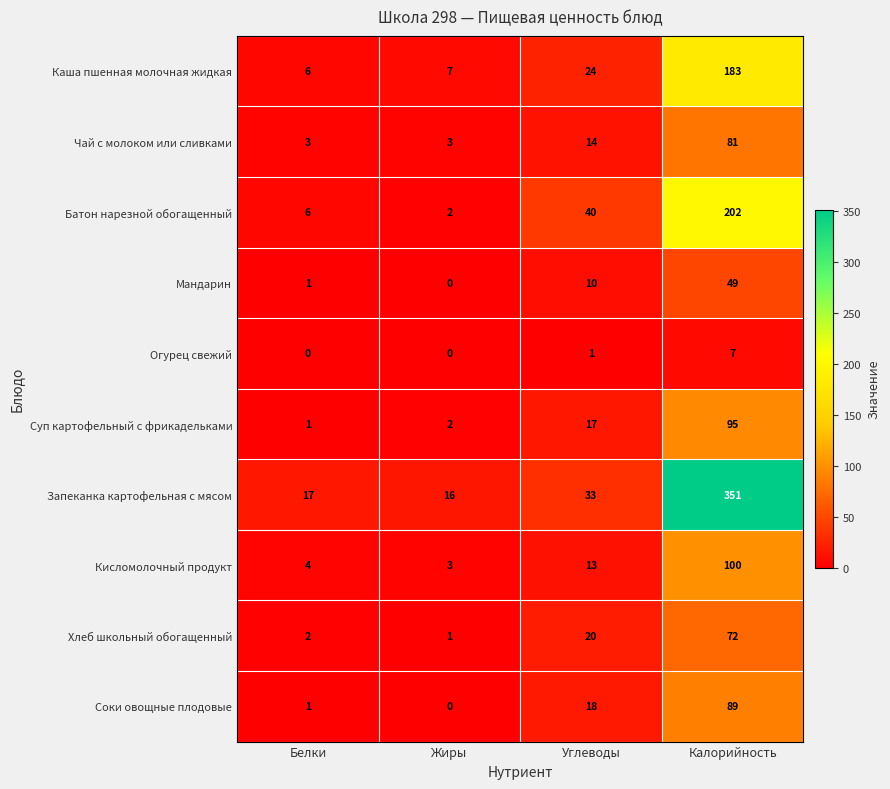

What is the difference between the highest and lowest values at Белки?

17